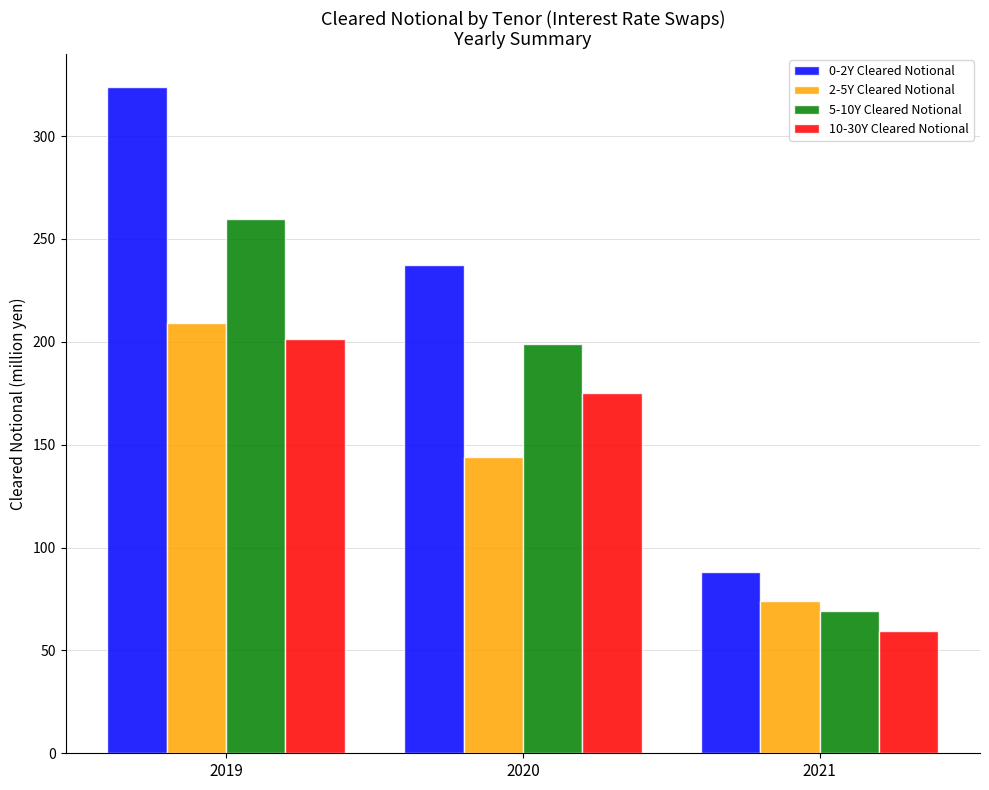

Reading left to right, transcribe all the data shown in this chart.

0-2Y Cleared Notional: 2019=323.8	2020=237.2	2021=88.2
2-5Y Cleared Notional: 2019=209.0	2020=143.9	2021=74.0
5-10Y Cleared Notional: 2019=259.9	2020=199.1	2021=69.3
10-30Y Cleared Notional: 2019=201.2	2020=175.2	2021=59.4